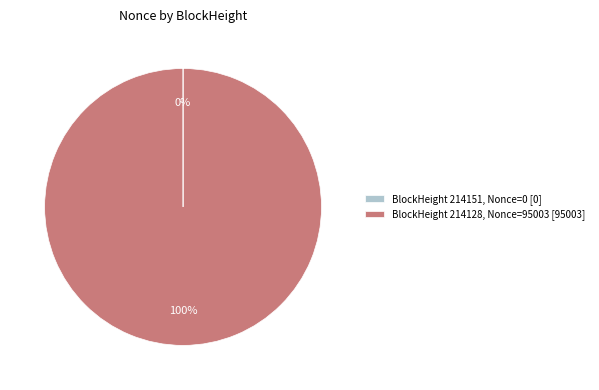

Which category has the biggest portion of the pie?

BlockHeight 214128, Nonce=95003 [95003]